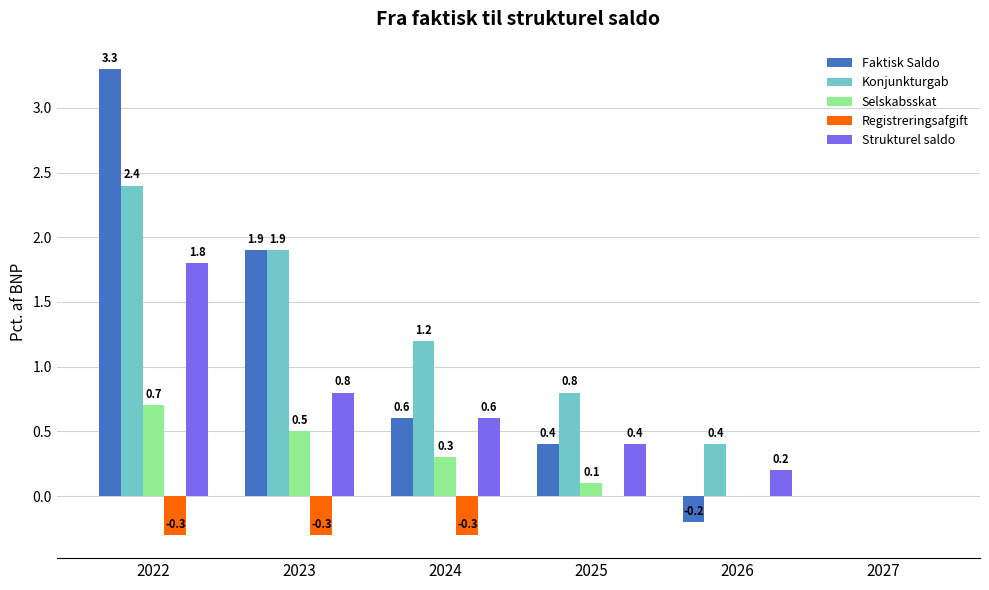

What is the sum of the Registreringsafgift values at 2027 and 2023?

-0.3